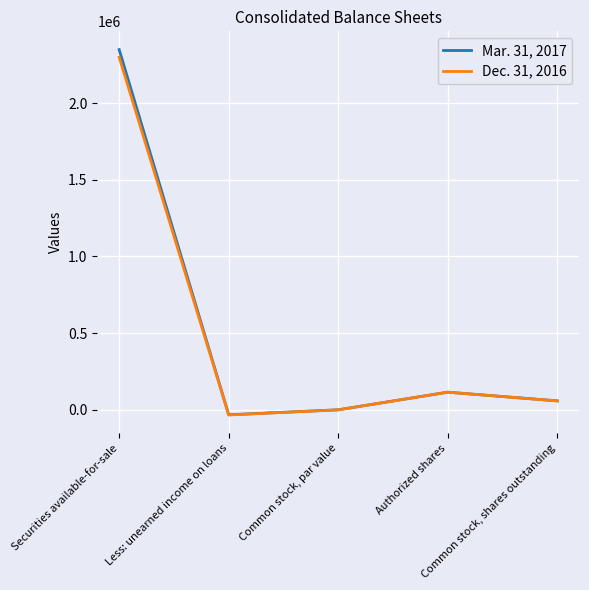

True or false: Mar. 31, 2017 has a value of 961553 at Common stock, par value.

False